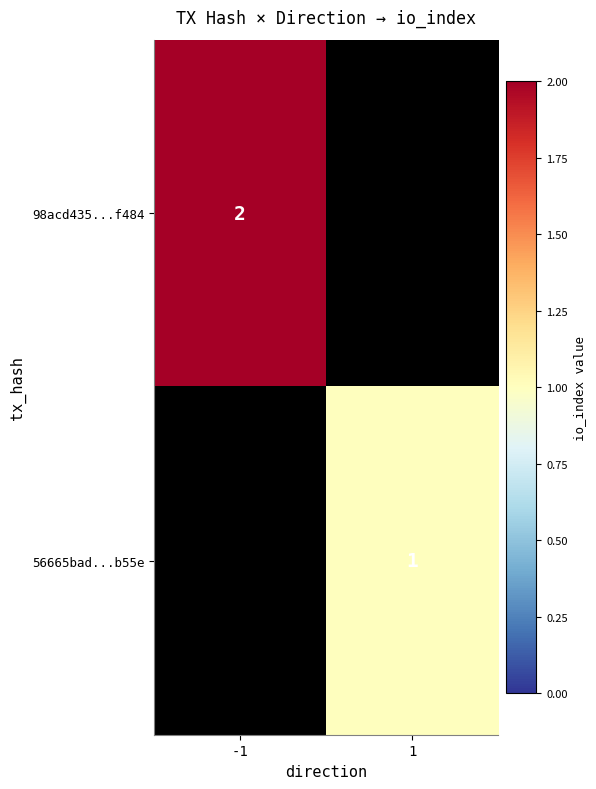

What is the total value across all series at 1?

1